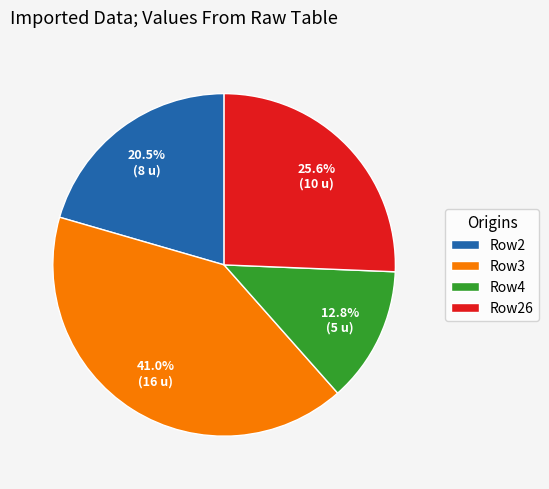

What is the smallest slice in the pie chart?

Row4